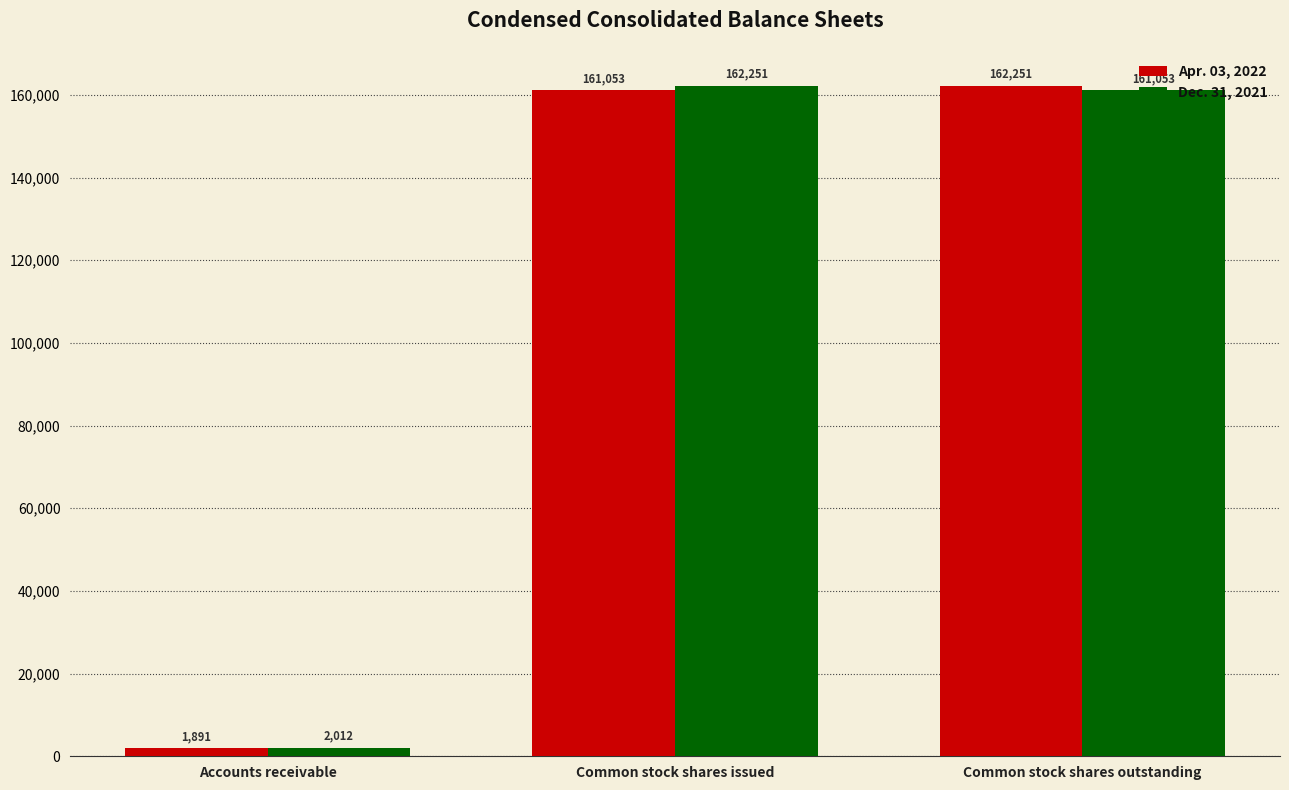

How many values in the Dec. 31, 2021 series are below 161053?

1